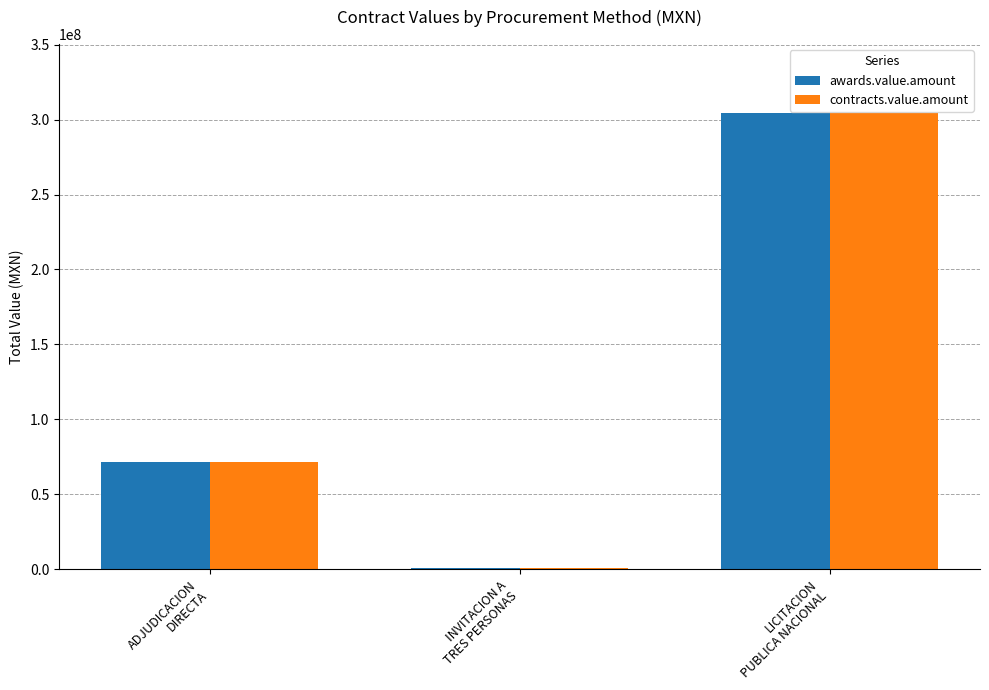

What is the average value of the awards.value.amount series?

125730605.0